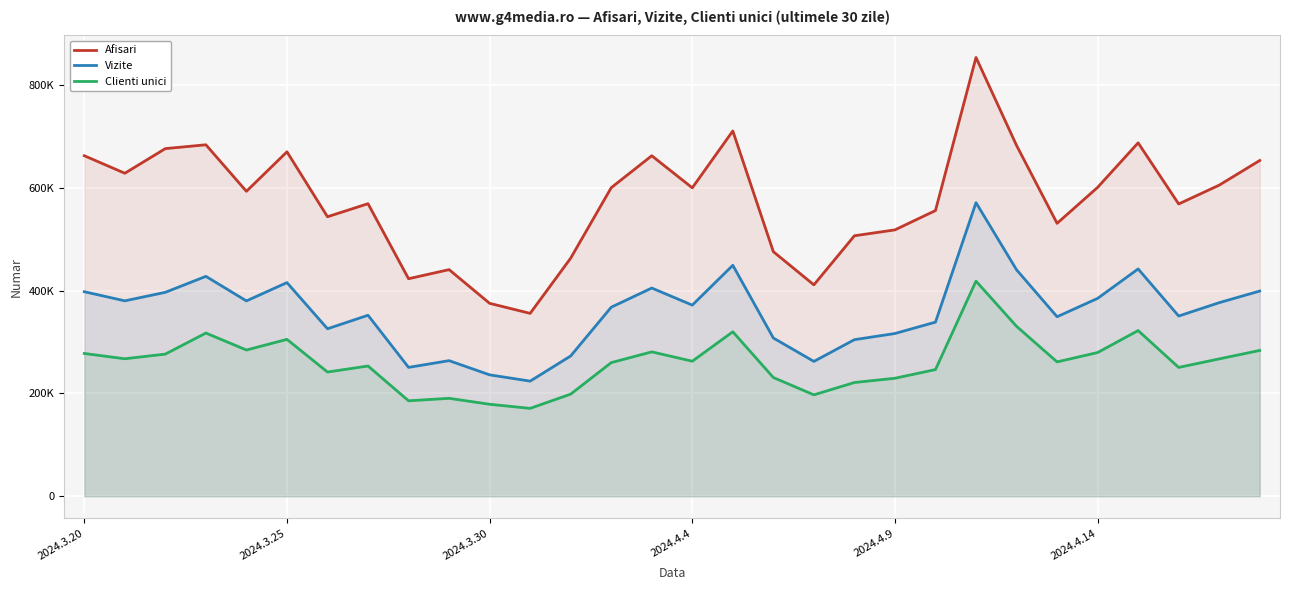

At which category does the chart reach its minimum across all series?

11